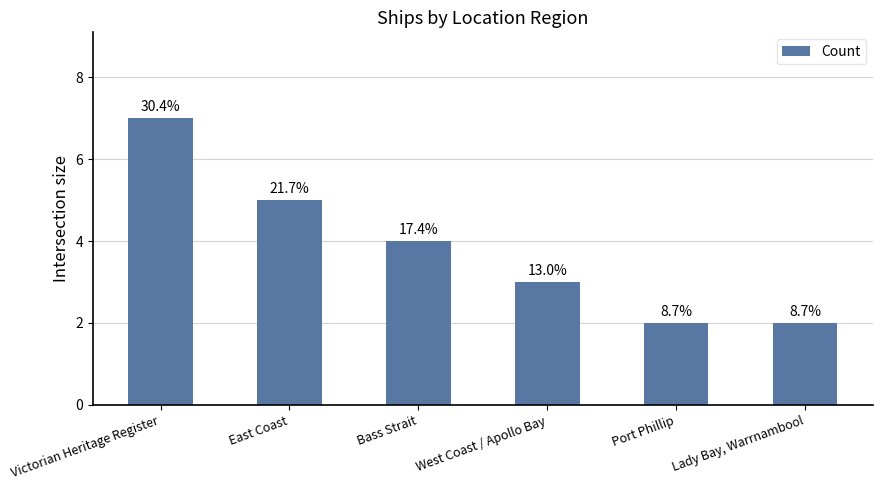

Count the values in the range 2 to 5.

5